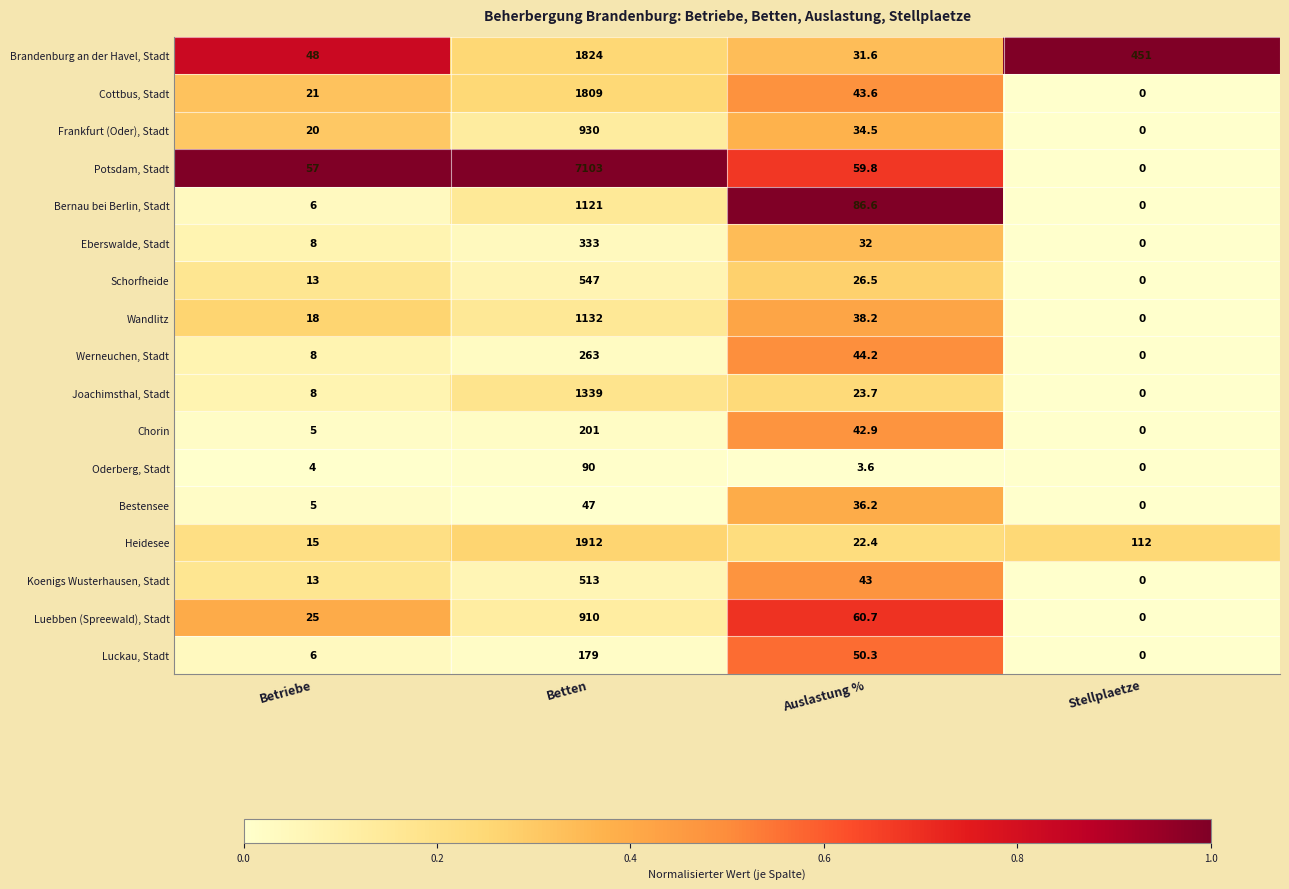

The value of Bernau bei Berlin, Stadt at Auslastung % is 23.2. True or false?

False